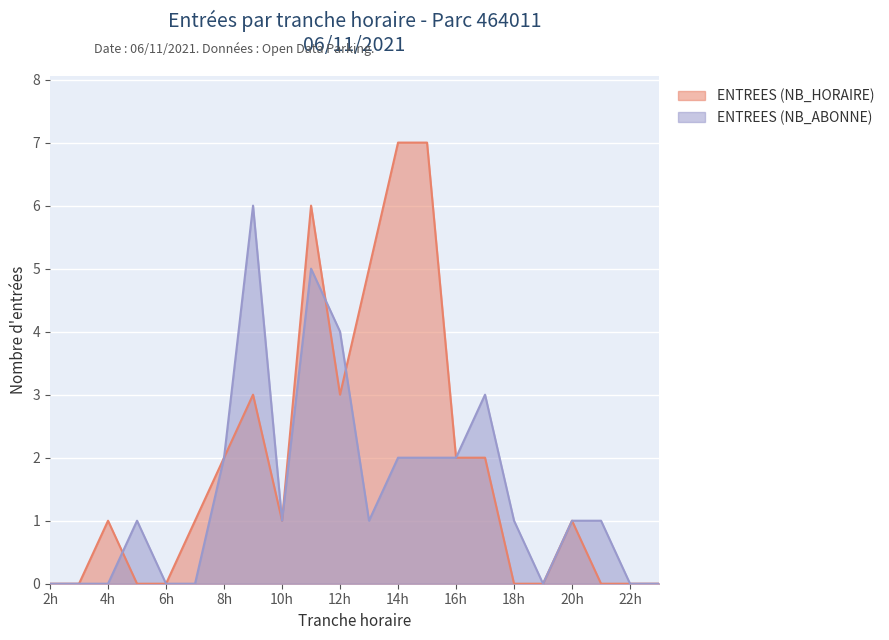

Is it true that ENTREES (NB_ABONNE) equals 1 at 16h?

False